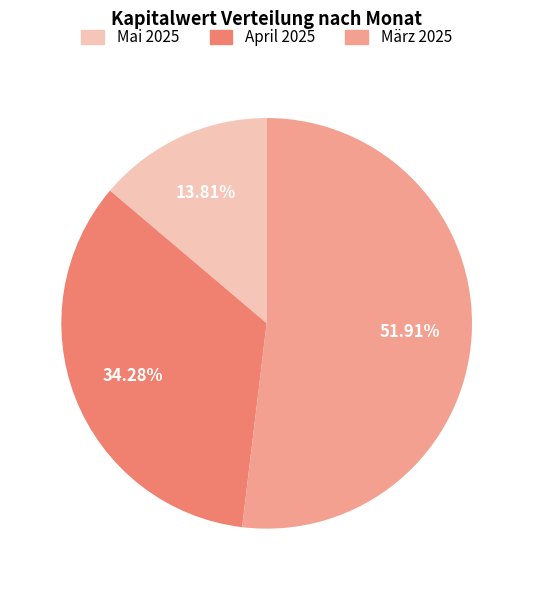

How many slices are in this pie chart?

3